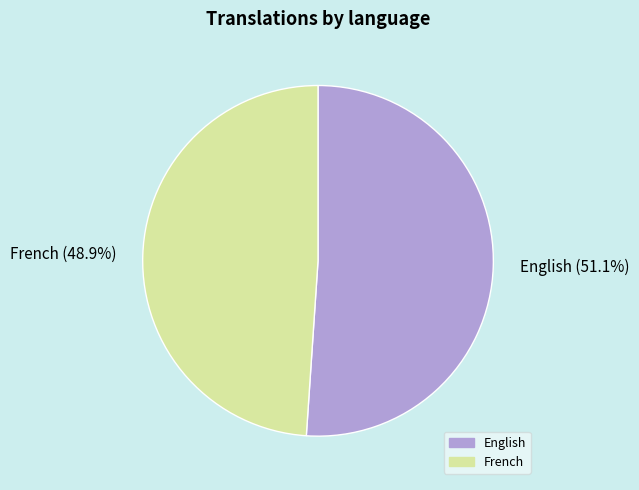

Which category has the biggest portion of the pie?

English